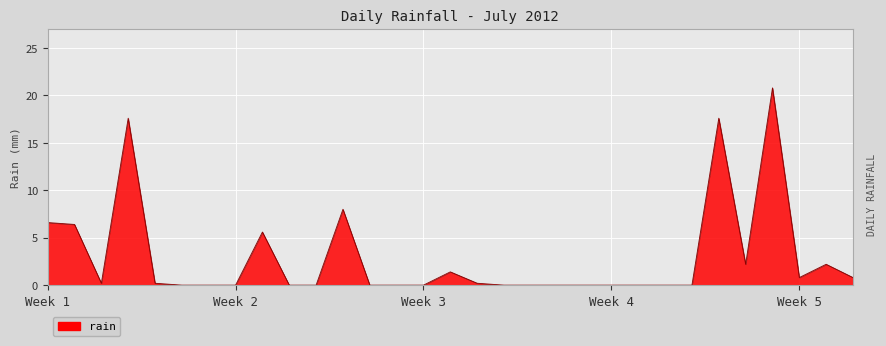

What is the greatest value displayed?

20.8